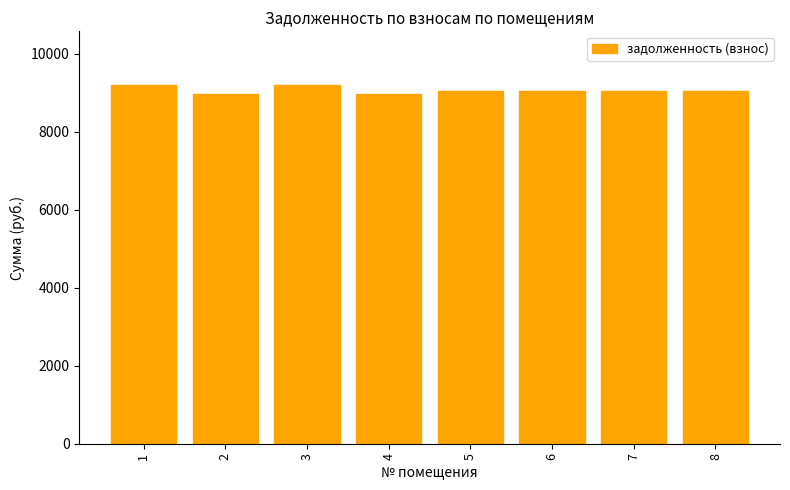

Is it true that the value at 8 is 9049.3?

True